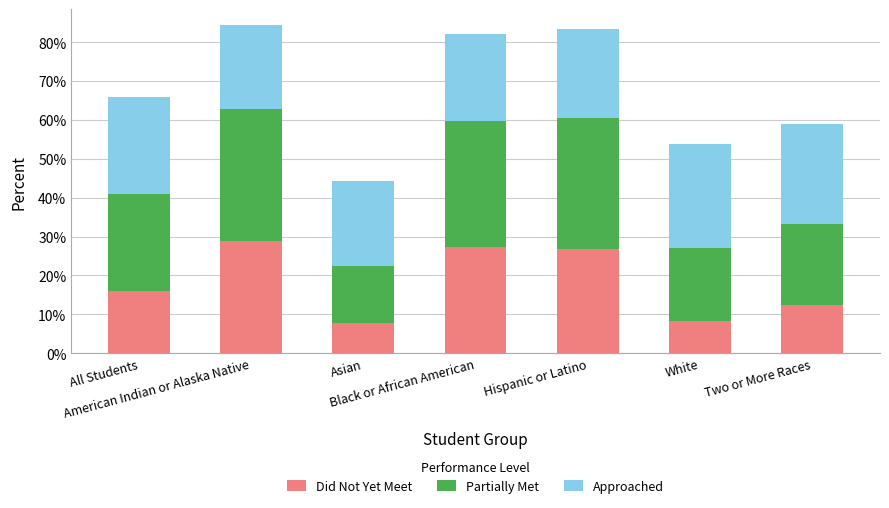

What are all the series names shown in the legend?

Did Not Yet Meet, Partially Met, Approached